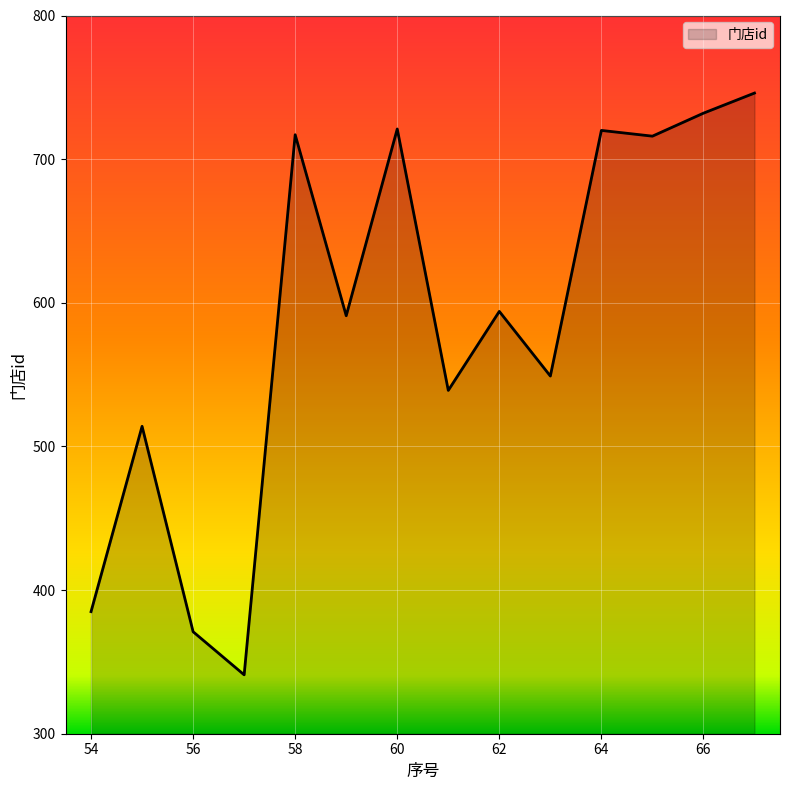

What is the difference between the maximum and minimum values?

405